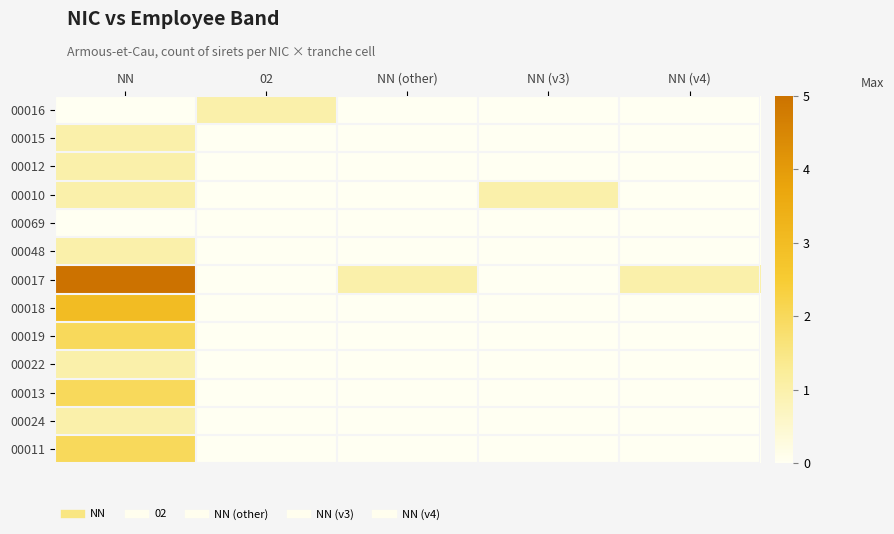

Reading right to left, what are all the values shown in this chart?

00016: NN (v4)=0	NN (v3)=0	NN (other)=0	02=1	NN=0
00015: NN (v4)=0	NN (v3)=0	NN (other)=0	02=0	NN=1
00012: NN (v4)=0	NN (v3)=0	NN (other)=0	02=0	NN=1
00010: NN (v4)=0	NN (v3)=1	NN (other)=0	02=0	NN=1
00069: NN (v4)=0	NN (v3)=0	NN (other)=0	02=0	NN=0
00048: NN (v4)=0	NN (v3)=0	NN (other)=0	02=0	NN=1
00017: NN (v4)=1	NN (v3)=0	NN (other)=1	02=0	NN=5
00018: NN (v4)=0	NN (v3)=0	NN (other)=0	02=0	NN=3
00019: NN (v4)=0	NN (v3)=0	NN (other)=0	02=0	NN=2
00022: NN (v4)=0	NN (v3)=0	NN (other)=0	02=0	NN=1
00013: NN (v4)=0	NN (v3)=0	NN (other)=0	02=0	NN=2
00024: NN (v4)=0	NN (v3)=0	NN (other)=0	02=0	NN=1
00011: NN (v4)=0	NN (v3)=0	NN (other)=0	02=0	NN=2